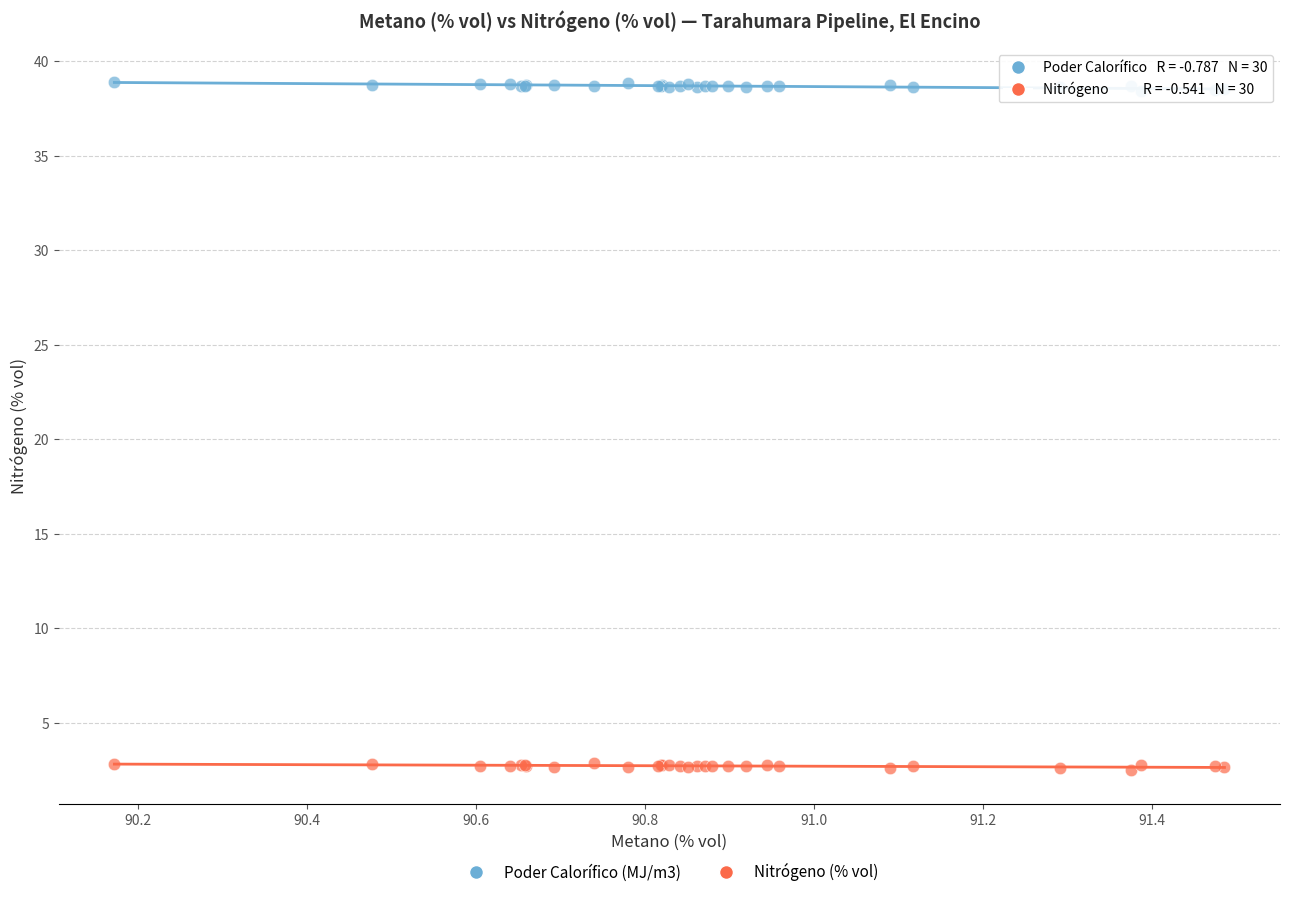

Which series contains the lowest Y value?

Nitrógeno (% vol)